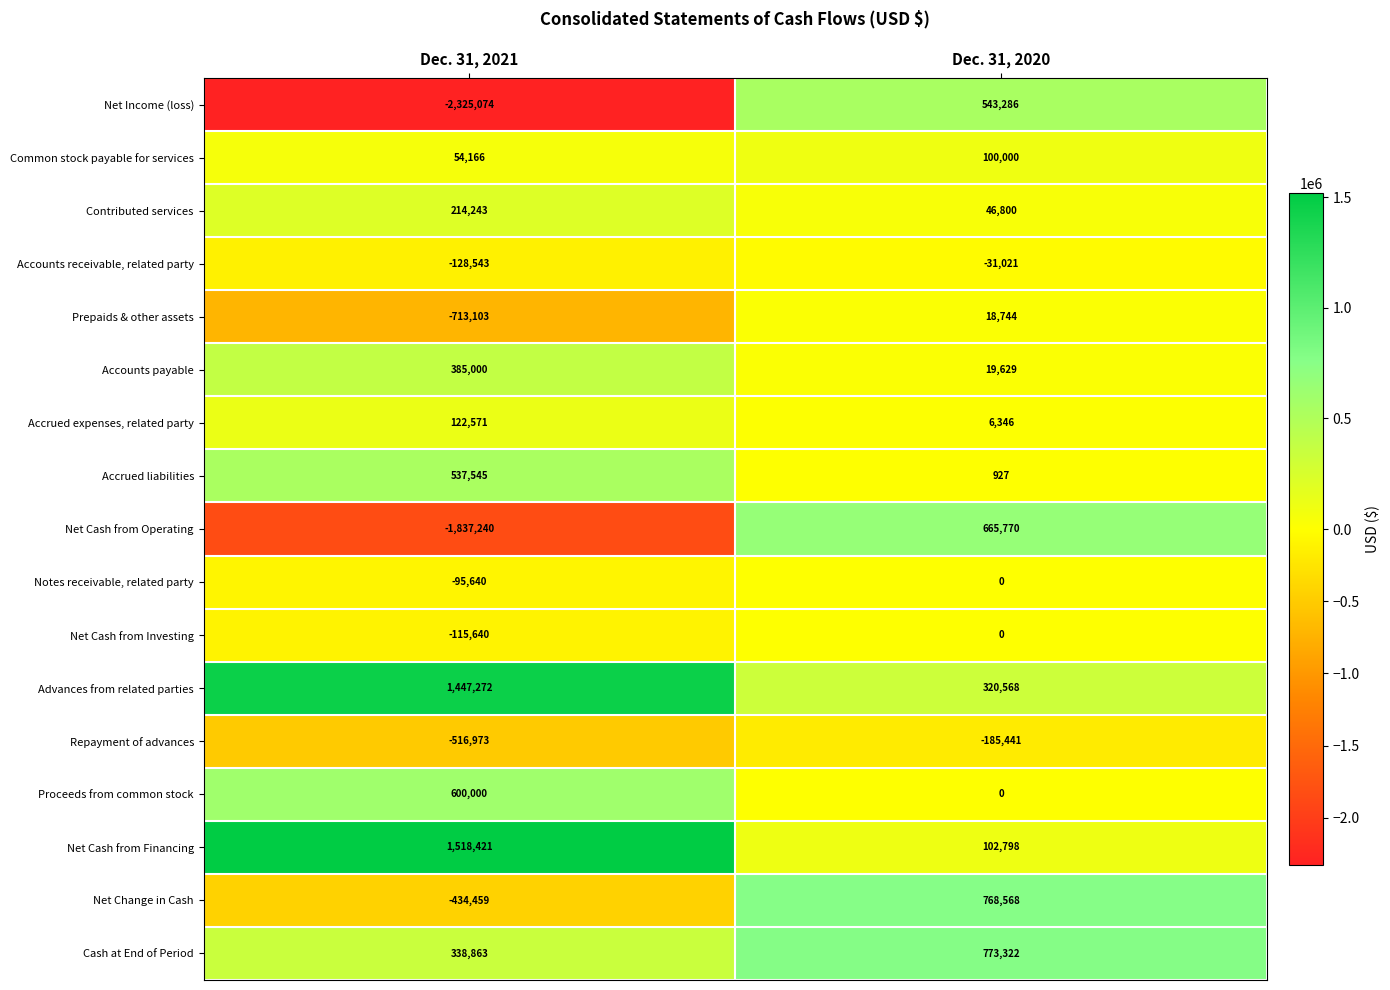

What is the average value of the Advances from related parties series?

883920